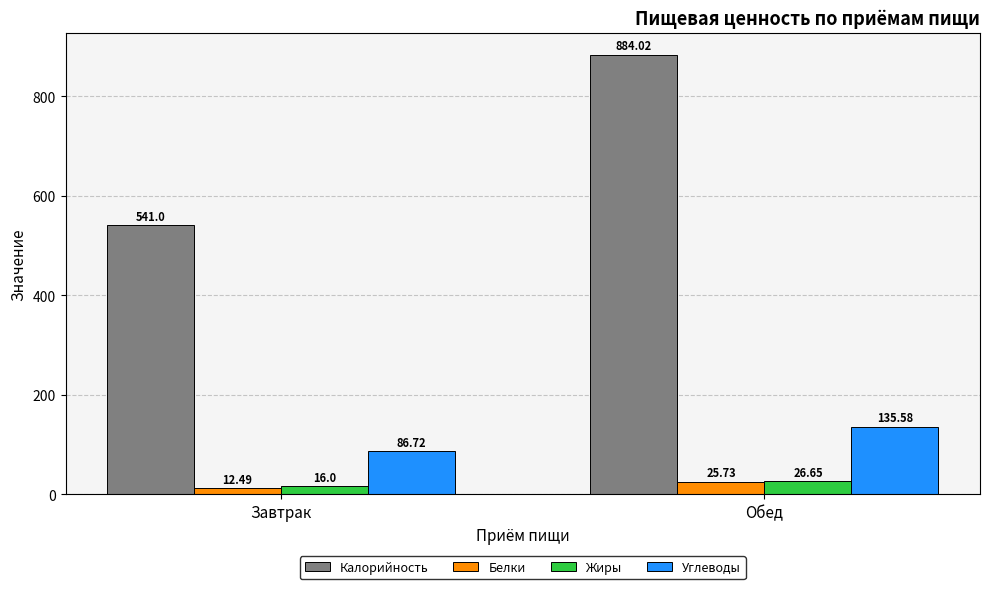

What is the label of the 2nd bar from the left?

Обед